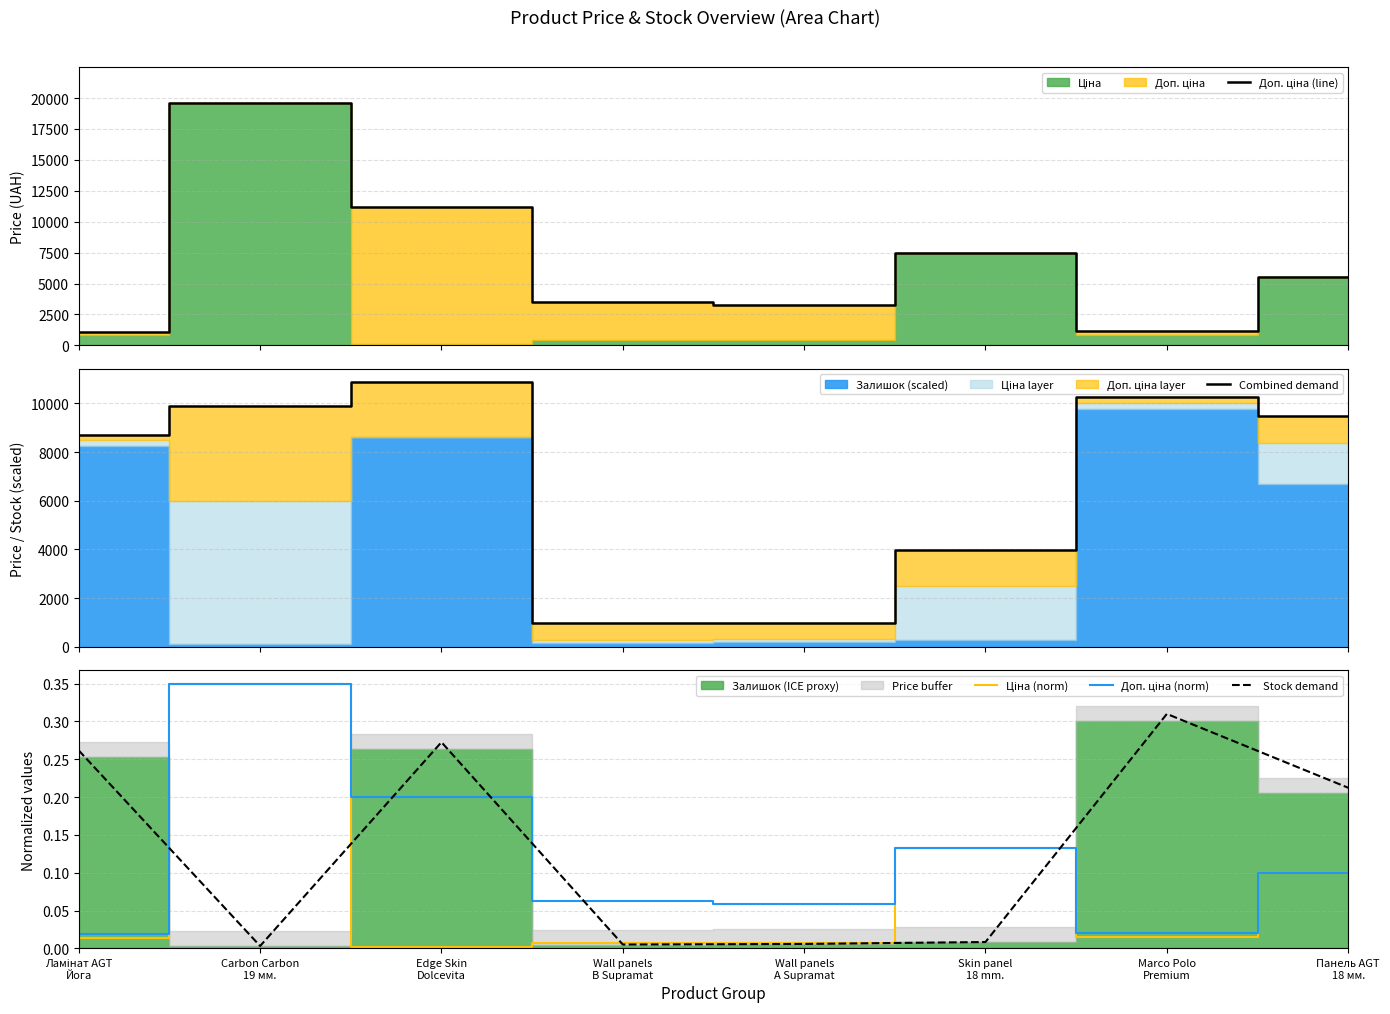

Between which two adjacent categories do Доп. ціна (line) and Combined demand first intersect?

Ламінат AGT
Йога and Carbon Carbon
19 мм.